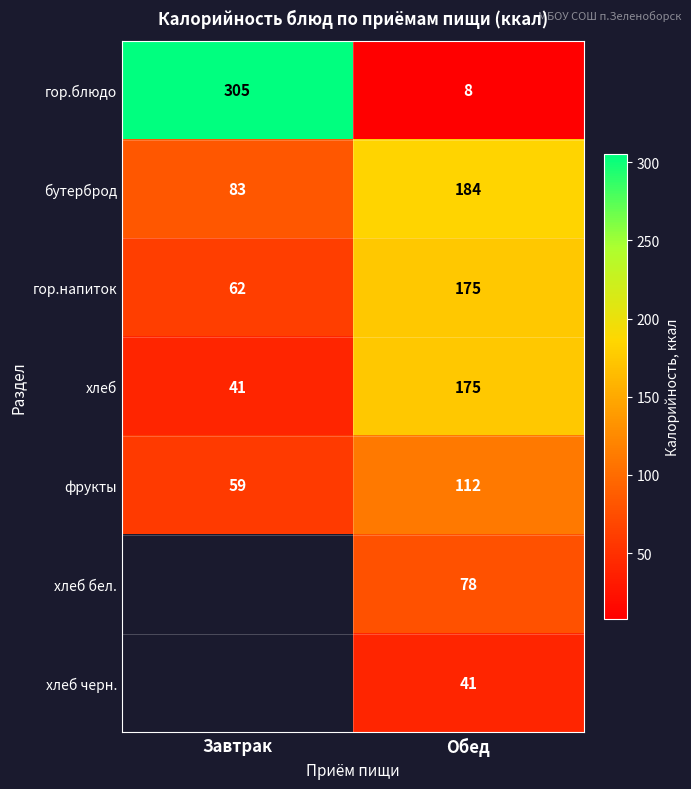

What is the difference between the maximum and minimum values in the гор.блюдо series?

297